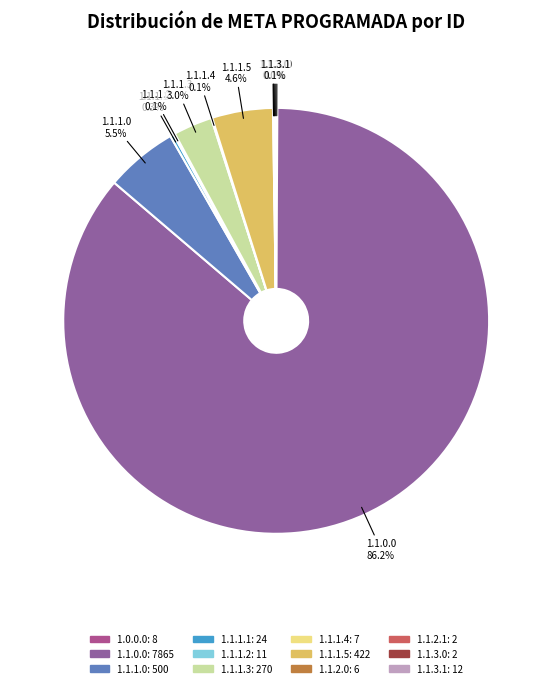

Do 1.1.1.3 and 1.1.0.0 together represent more than half of the pie?

Yes